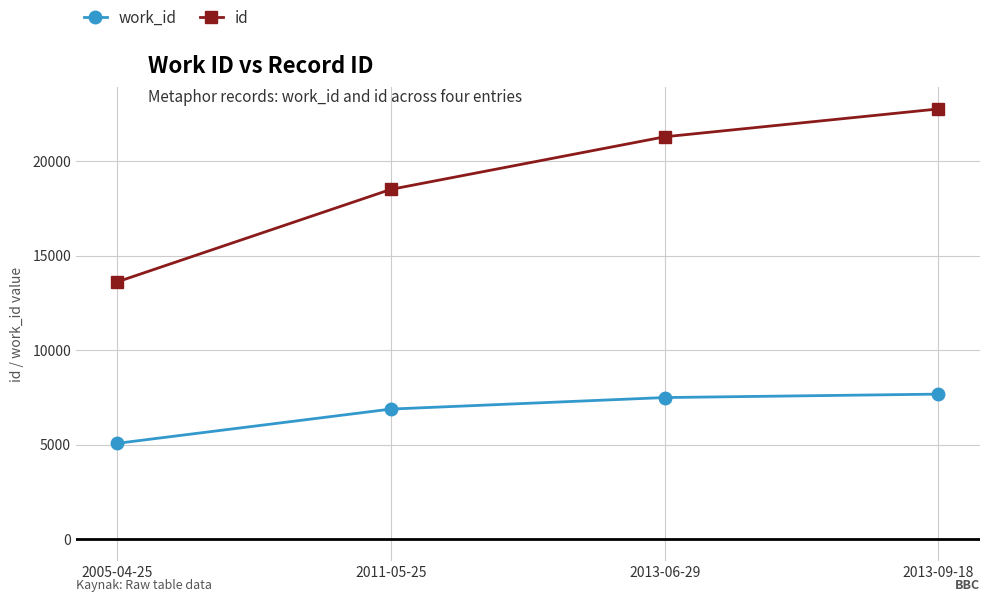

Is it true that id equals 35210 at 2013-09-18?

False